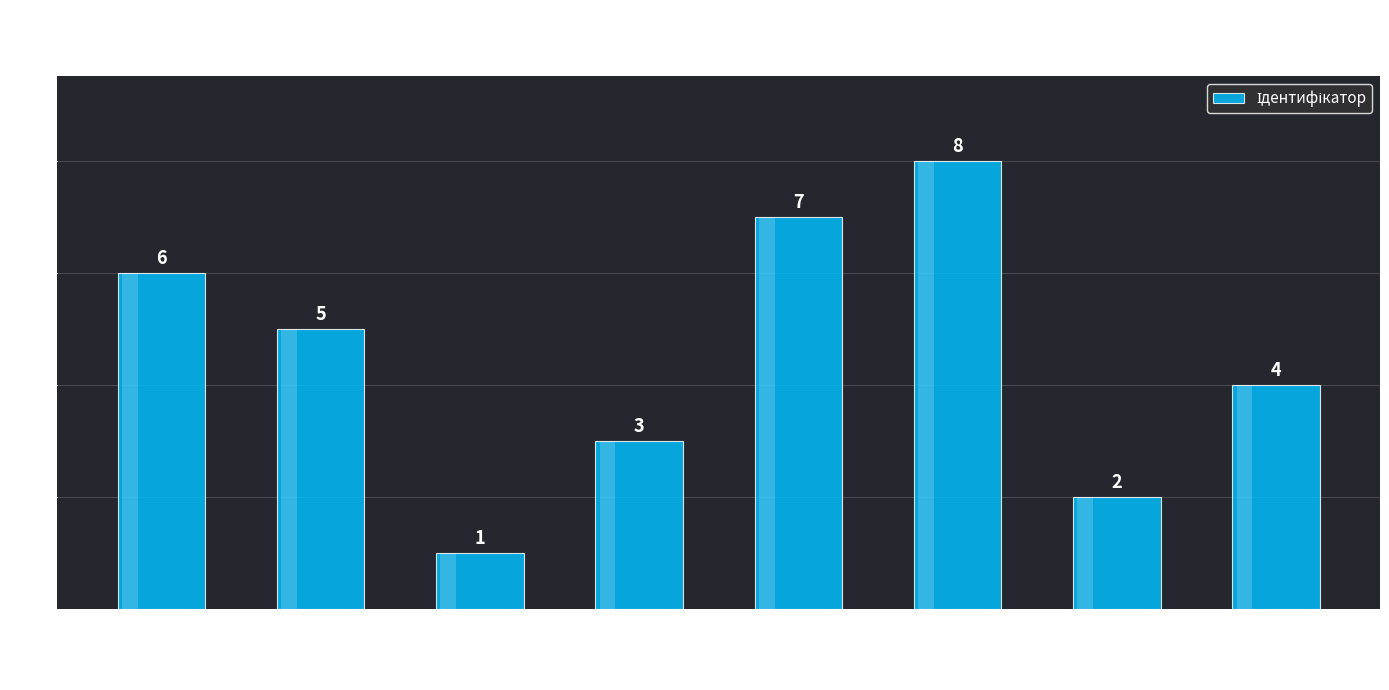

What is the smallest value displayed?

1